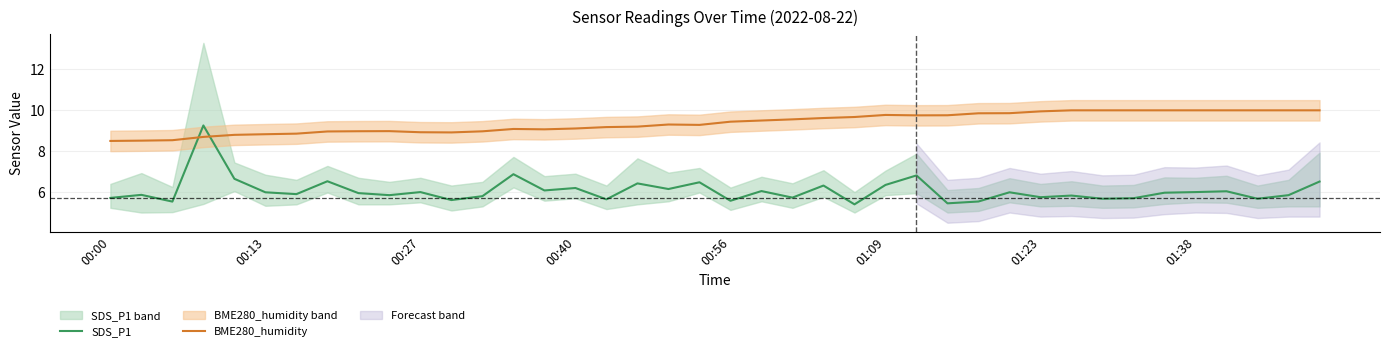

What position from the right is 00:00?

40